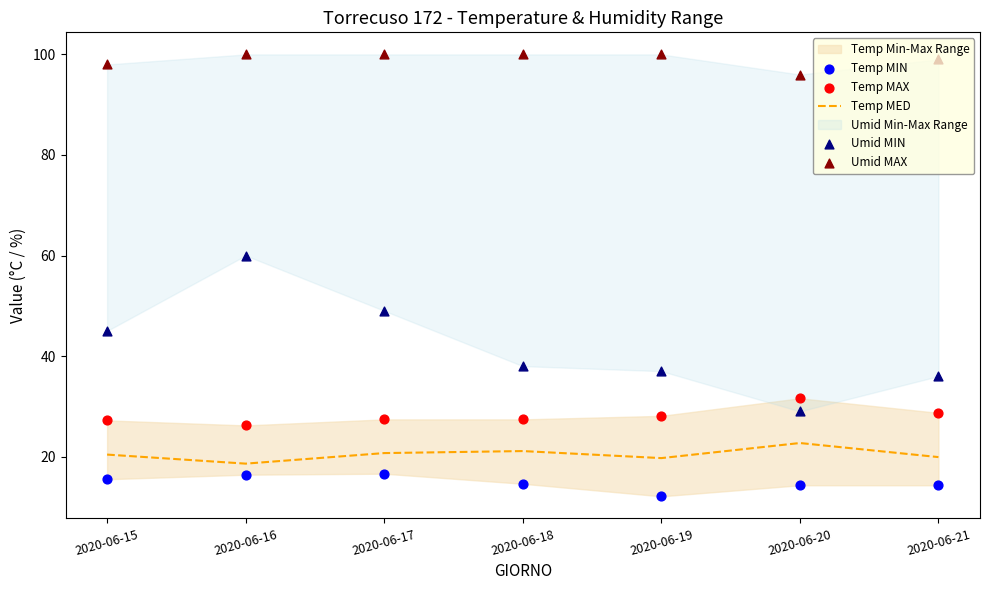

At which category is the sum across all series the highest?

2020-06-16